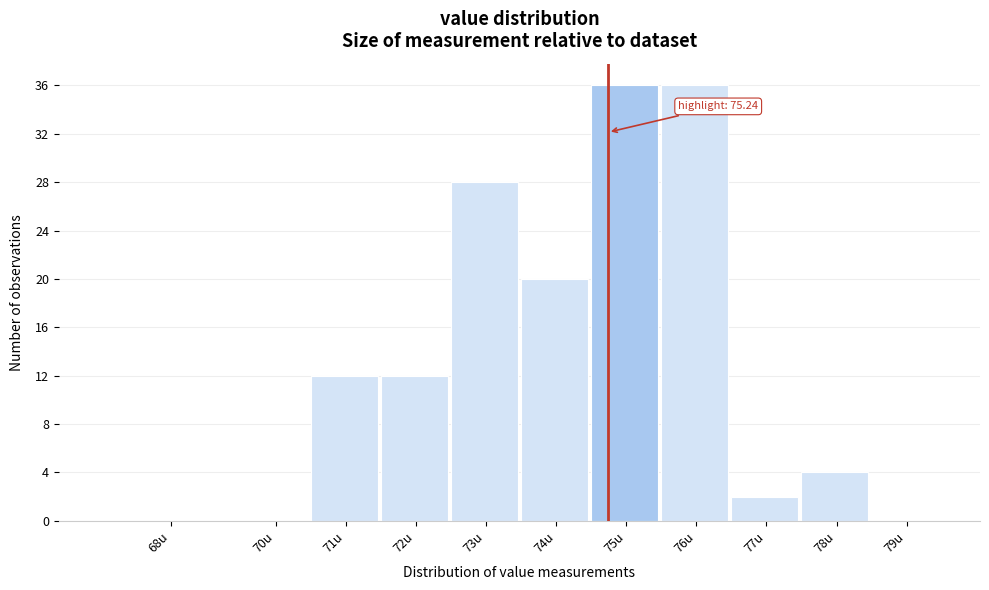

Reading left to right, what are all the values shown in this chart?

68u=0	70u=0	71u=12	72u=12	73u=28	74u=20	75u=36	76u=36	77u=2	78u=4	79u=0